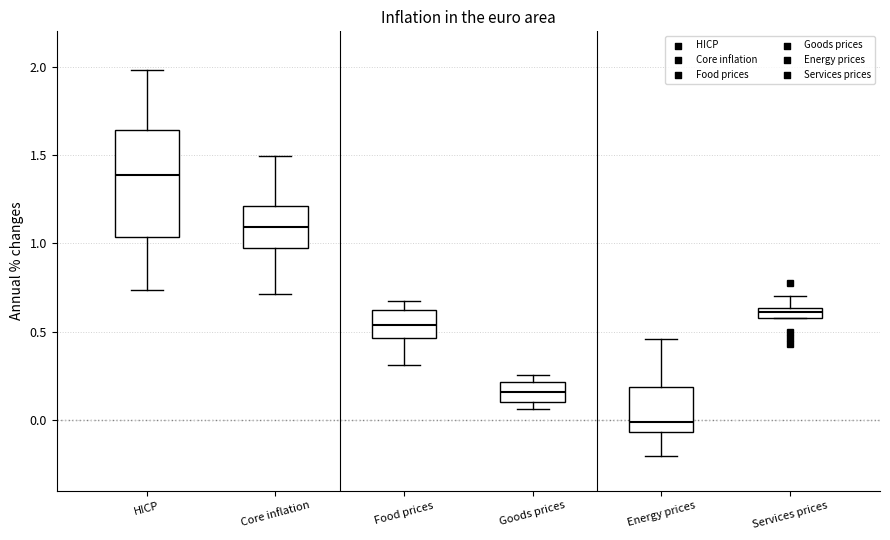

Which box's median line is the highest?

HICP